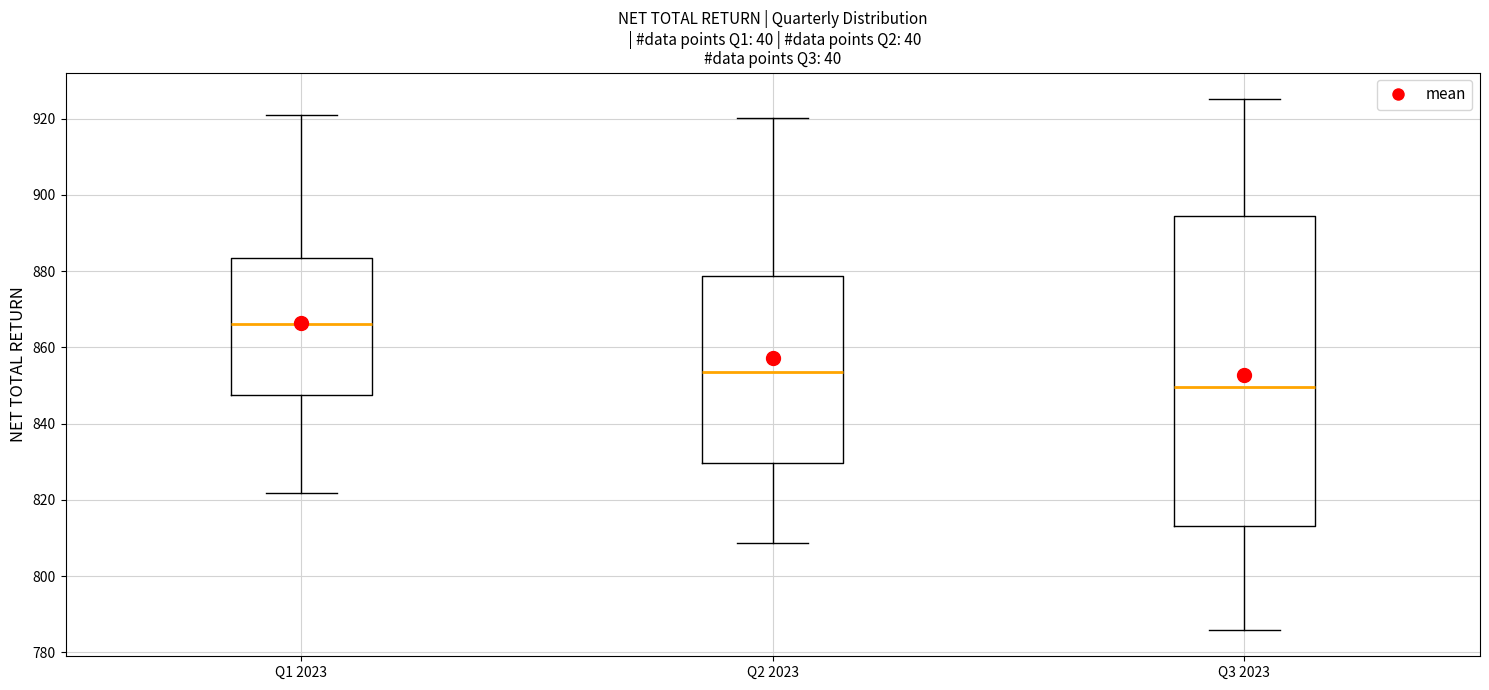

Where does the upper whisker of the box for Q1 2023 end on the y-axis? The values are not printed on the chart, so give them approximately, as read against the axis.

920